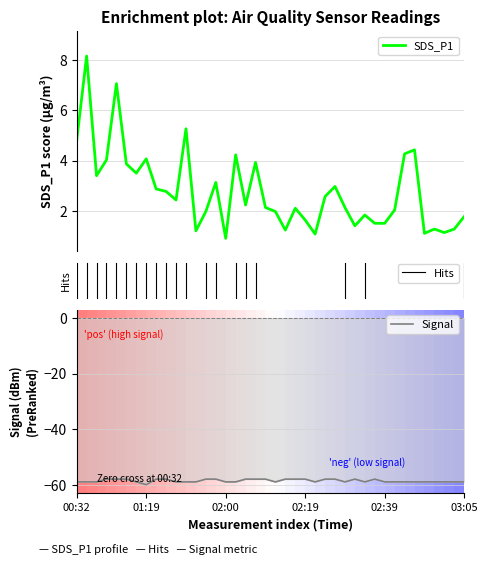

Does the chart display data point markers on the line(s)?

No